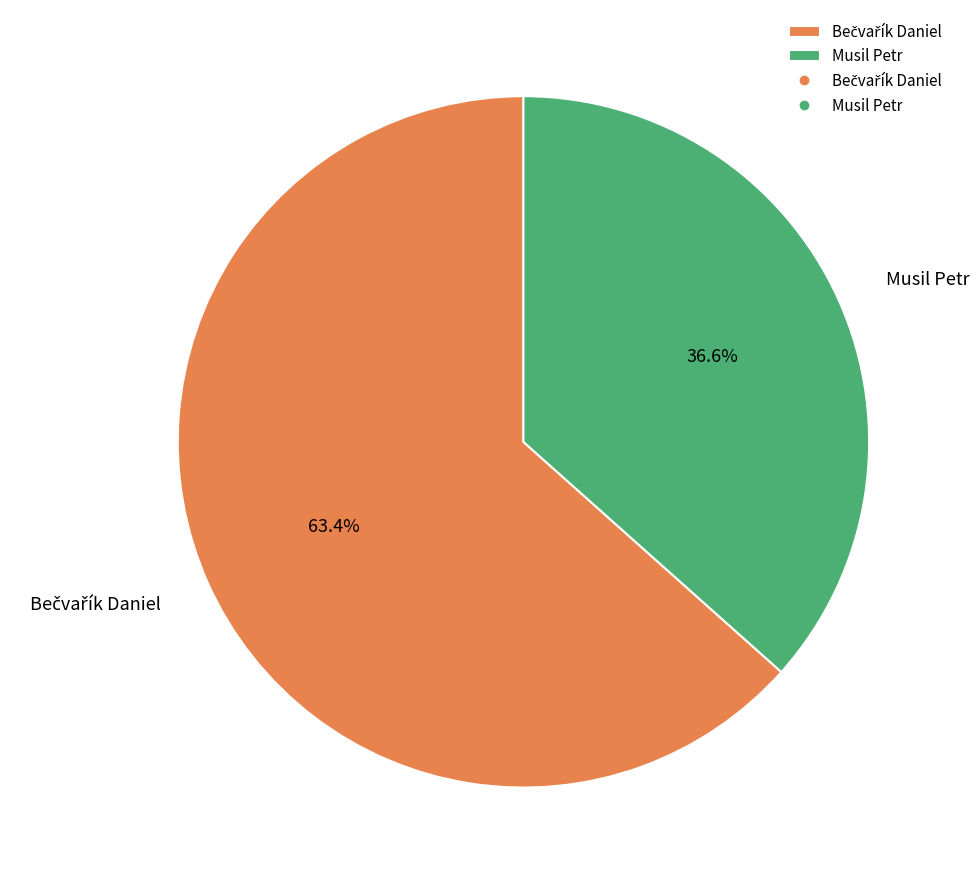

To the nearest percent, what is the average slice percentage?

50%